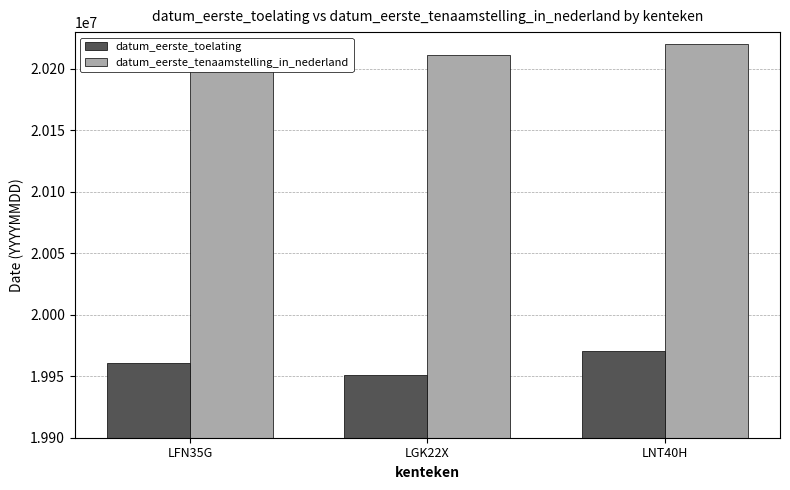

What is the label of the 3rd bar from the left?

LNT40H